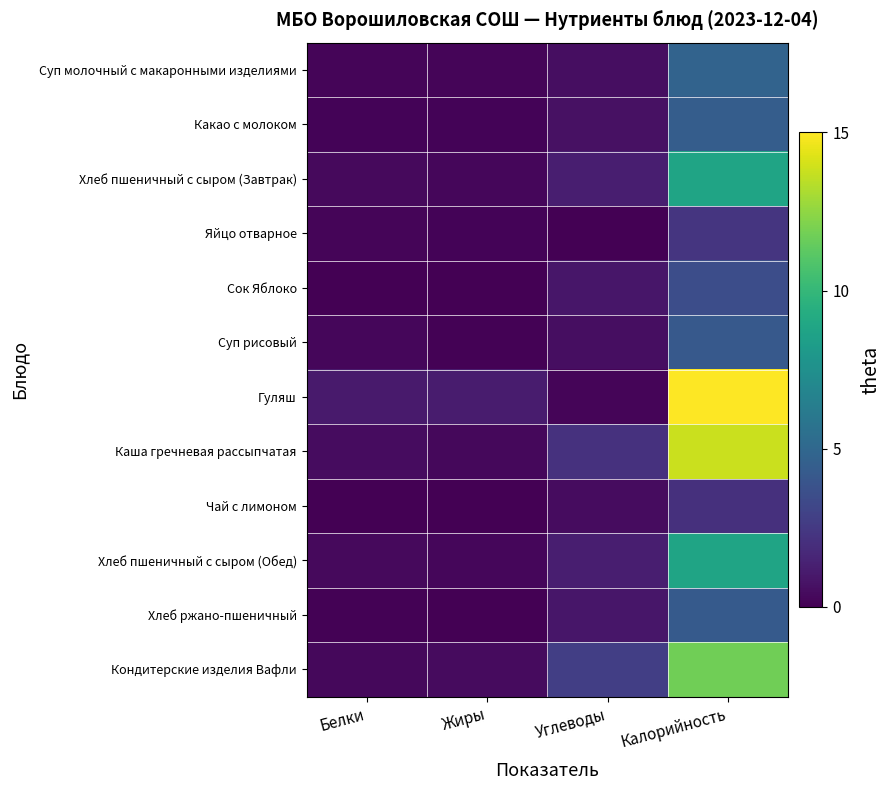

At how many categories does at least one series exceed 8?

1